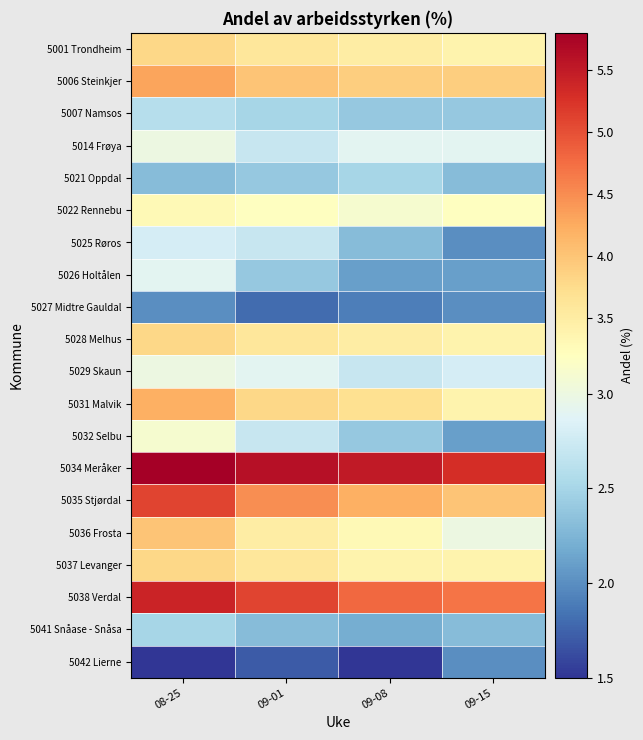

Reading right to left, what are all the values shown in this chart?

5001 Trondheim: 09-15=3.4	09-08=3.5	09-01=3.6	08-25=3.8
5006 Steinkjer: 09-15=3.9	09-08=3.9	09-01=4.0	08-25=4.3
5007 Namsos: 09-15=2.4	09-08=2.4	09-01=2.5	08-25=2.6
5014 Frøya: 09-15=2.9	09-08=2.9	09-01=2.7	08-25=3.0
5021 Oppdal: 09-15=2.3	09-08=2.5	09-01=2.4	08-25=2.3
5022 Rennebu: 09-15=3.2	09-08=3.1	09-01=3.2	08-25=3.3
5025 Røros: 09-15=2.0	09-08=2.3	09-01=2.7	08-25=2.8
5026 Holtålen: 09-15=2.1	09-08=2.1	09-01=2.4	08-25=2.9
5027 Midtre Gauldal: 09-15=2.0	09-08=1.9	09-01=1.8	08-25=2.0
5028 Melhus: 09-15=3.4	09-08=3.5	09-01=3.6	08-25=3.8
5029 Skaun: 09-15=2.8	09-08=2.7	09-01=2.9	08-25=3.0
5031 Malvik: 09-15=3.4	09-08=3.7	09-01=3.8	08-25=4.2
5032 Selbu: 09-15=2.1	09-08=2.4	09-01=2.7	08-25=3.1
5034 Meråker: 09-15=5.3	09-08=5.5	09-01=5.6	08-25=5.8
5035 Stjørdal: 09-15=4.0	09-08=4.2	09-01=4.5	08-25=5.1
5036 Frosta: 09-15=3.0	09-08=3.3	09-01=3.5	08-25=4.0
5037 Levanger: 09-15=3.4	09-08=3.4	09-01=3.6	08-25=3.8
5038 Verdal: 09-15=4.7	09-08=4.8	09-01=5.1	08-25=5.4
5041 Snåase - Snåsa: 09-15=2.3	09-08=2.2	09-01=2.3	08-25=2.5
5042 Lierne: 09-15=2.0	09-08=1.5	09-01=1.7	08-25=1.5